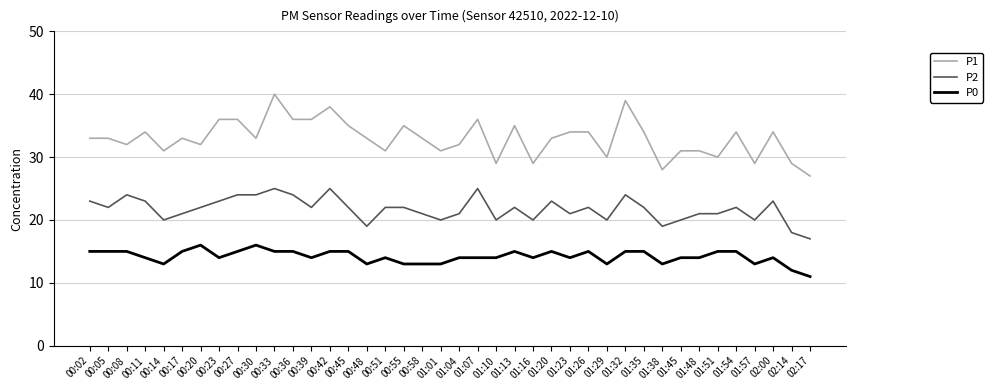

Which series has the widest spread of values?

P1